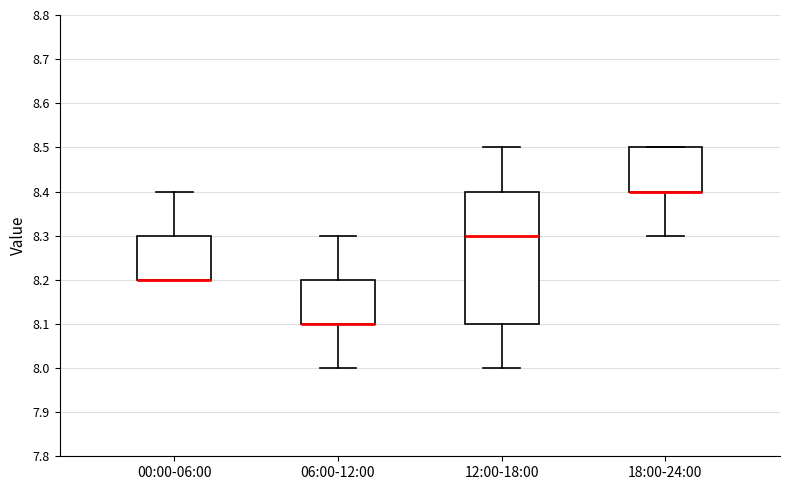

Where is the upper edge of the box for 00:00-06:00 on the y-axis? The values are not printed on the chart, so give them approximately, as read against the axis.

8.3